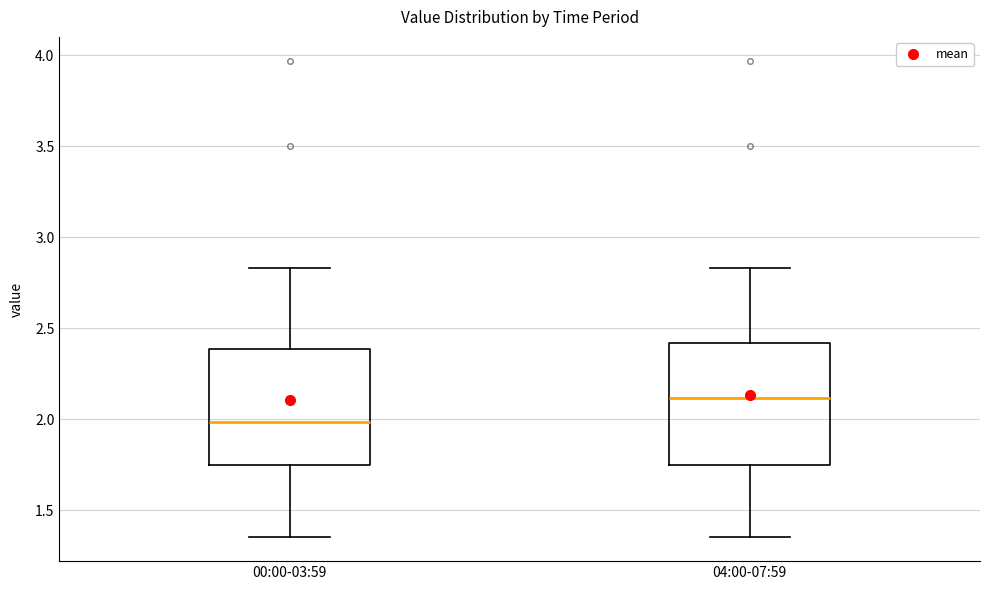

Reading left to right, read every box against the y-axis: the position of its median line, the range the box covers, and the ends of its whiskers. The values are not printed on the chart, so give them approximately, as read against the axis.

00:00-03:59: median 2.00, box 1.75 to 2.40, whiskers 1.35 to 2.85
04:00-07:59: median 2.10, box 1.75 to 2.40, whiskers 1.35 to 2.85